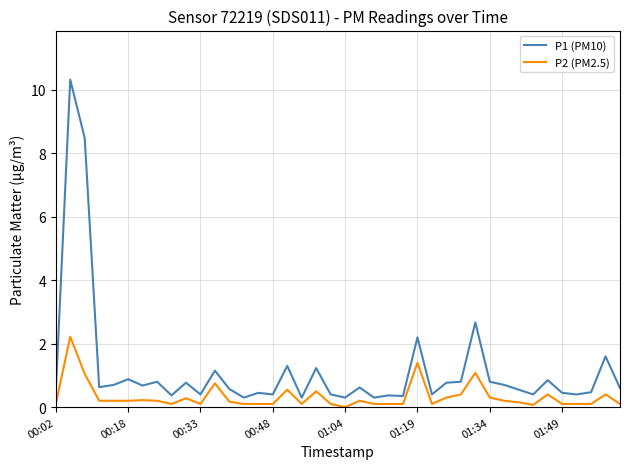

List the series in order of their overall mean, highest first.

P1 (PM10), P2 (PM2.5)